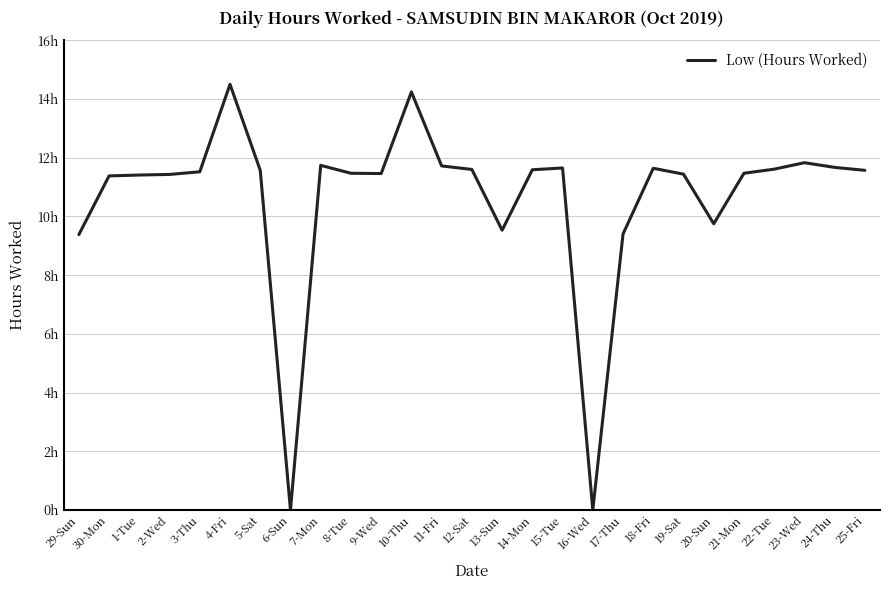

What is the value of the 9th point from the left?

11.7